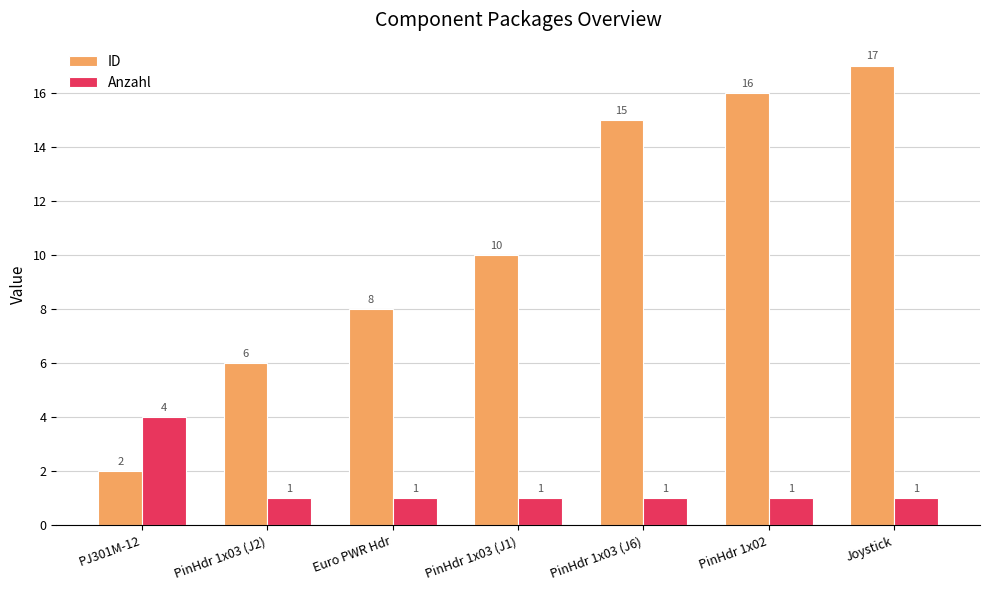

What is the label of the 4th bar from the right?

PinHdr 1x03 (J1)